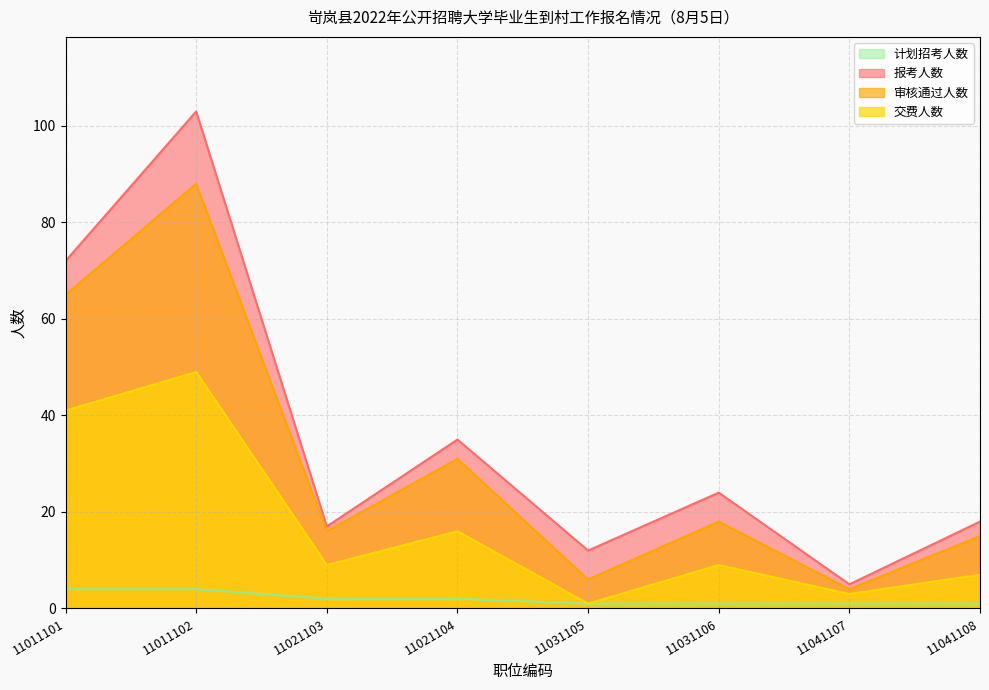

What is the sum of all 审核通过人数 values?

243